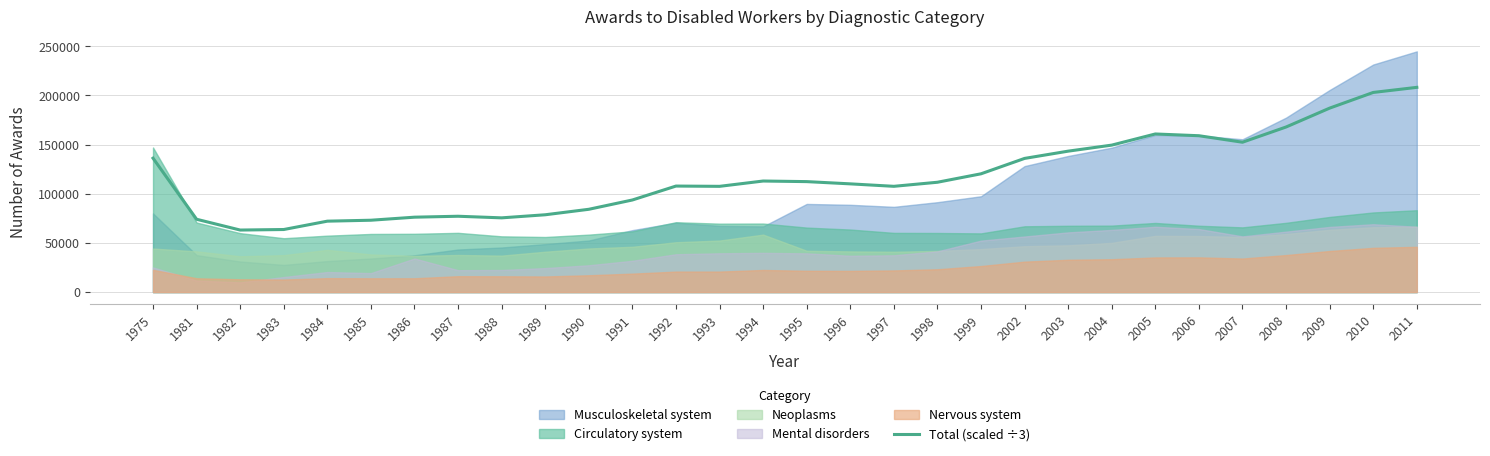

What is the sum of the values at 1989 and 1987?

155747.0